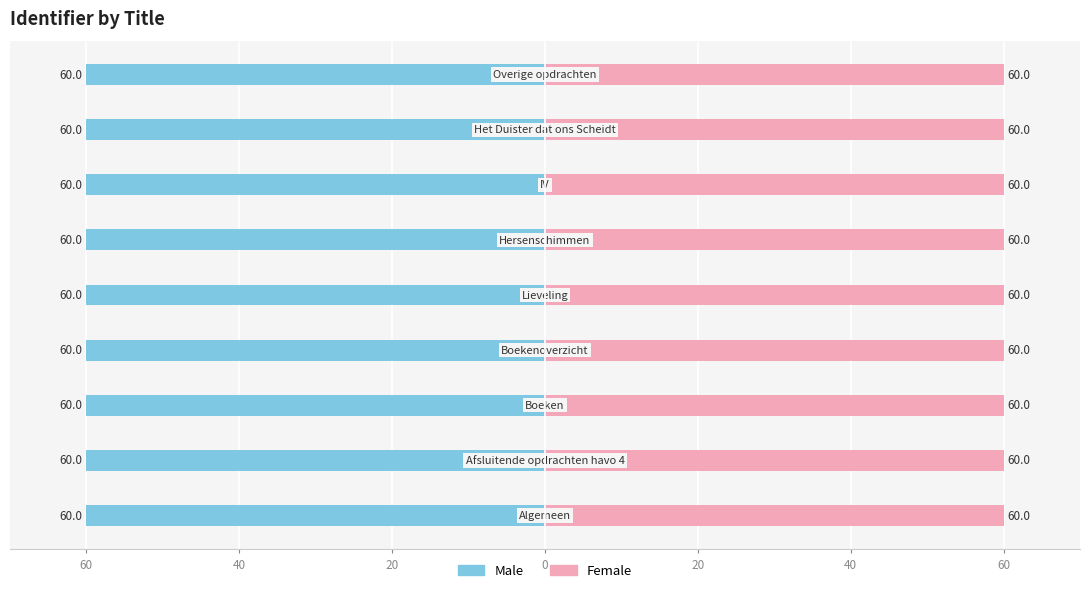

What is the average value of the Female series?

60.0